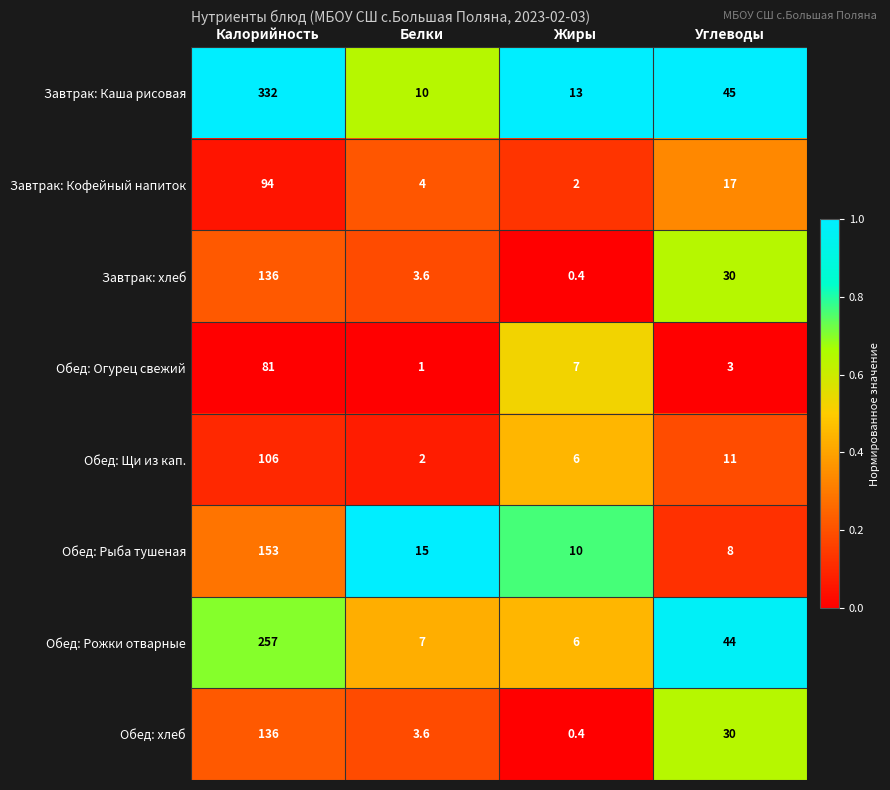

Which series has the largest total across all categories?

Завтрак: Каша рисовая